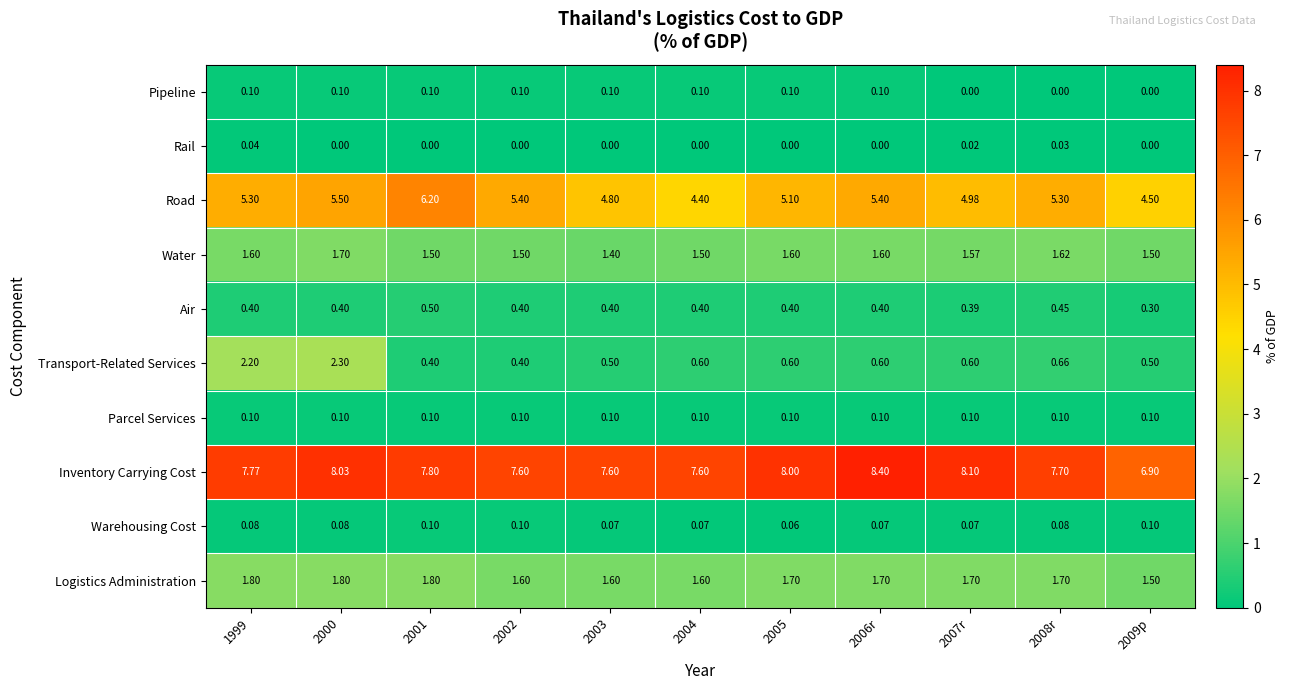

Which series has the widest spread of values?

Transport-Related Services